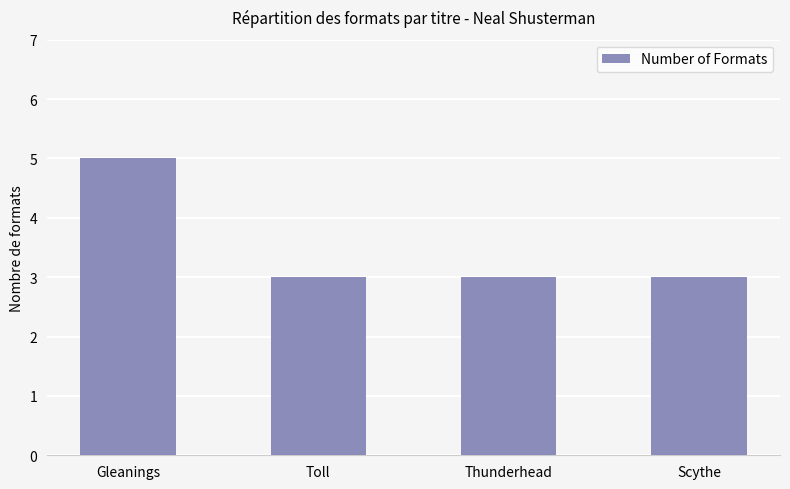

At which category does the chart reach its peak across all series?

Gleanings